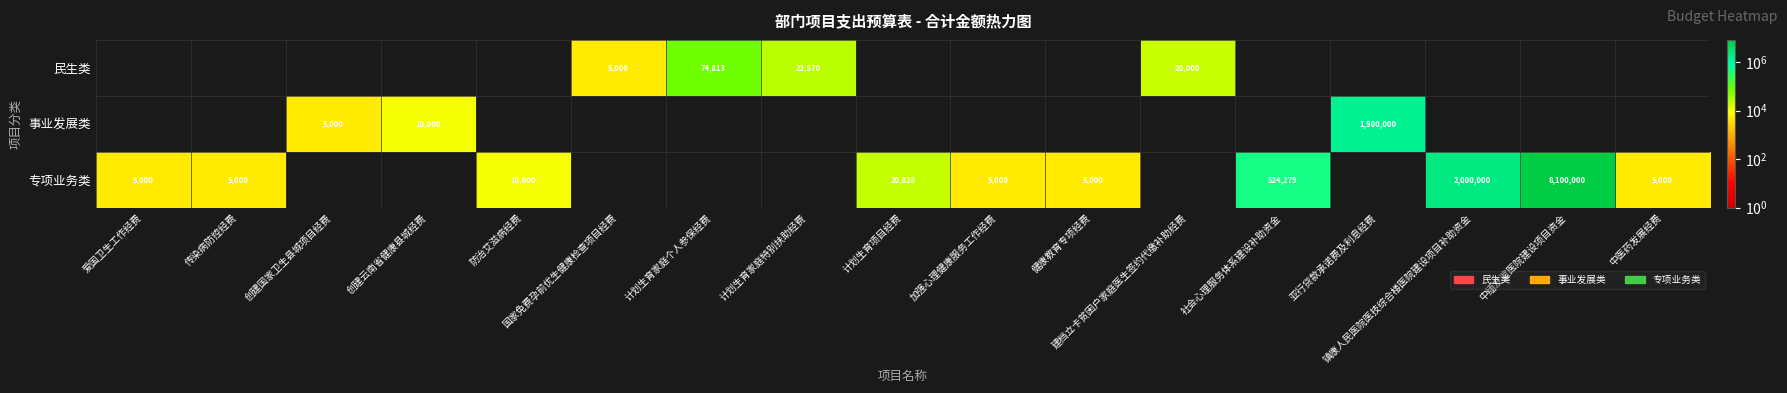

At which category is the sum across all series the highest?

中缅友谊医院建设项目资金